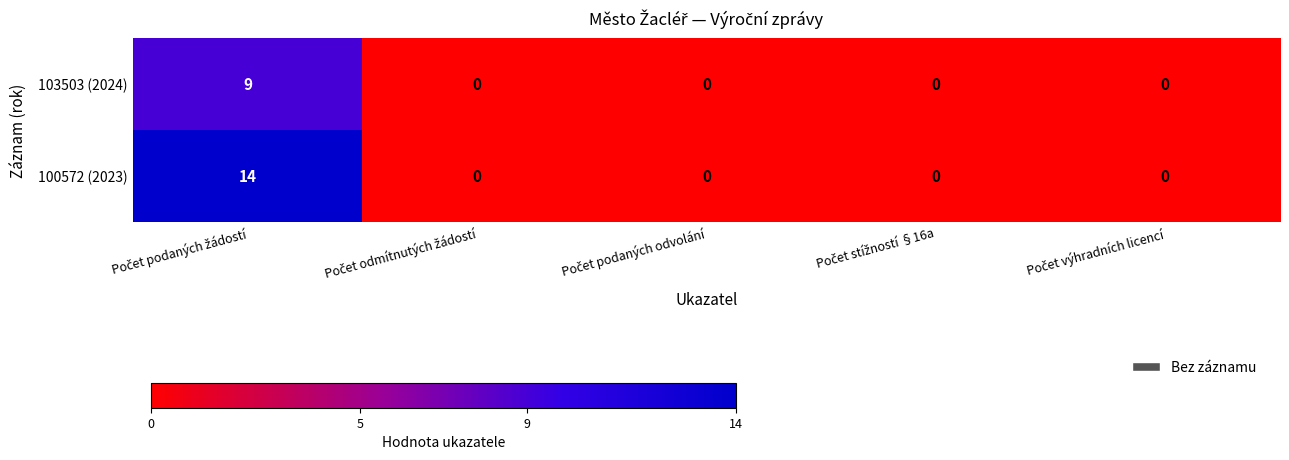

Reading left to right, transcribe all the data shown in this chart.

103503 (2024): 9	0	0	0	0
100572 (2023): 14	0	0	0	0